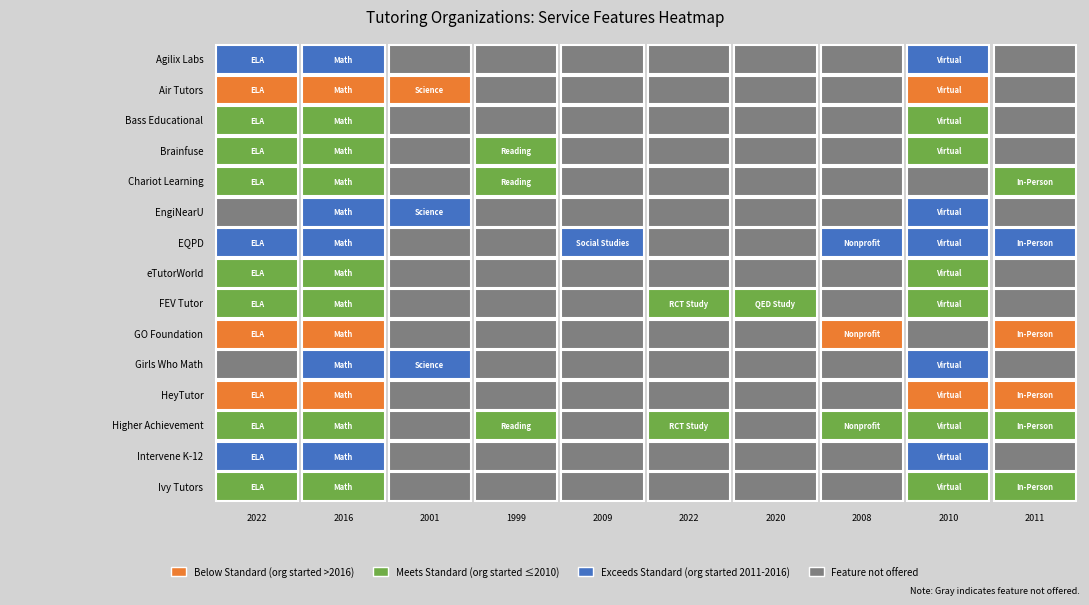

What is the maximum value shown in the chart?

2022